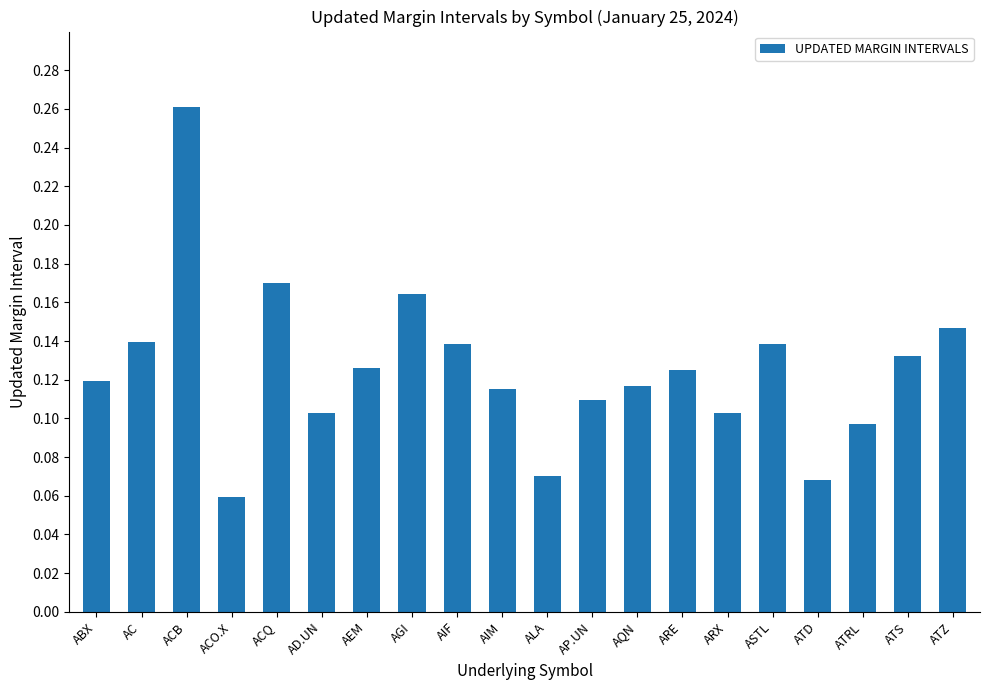

At which category does the chart reach its peak across all series?

ACB